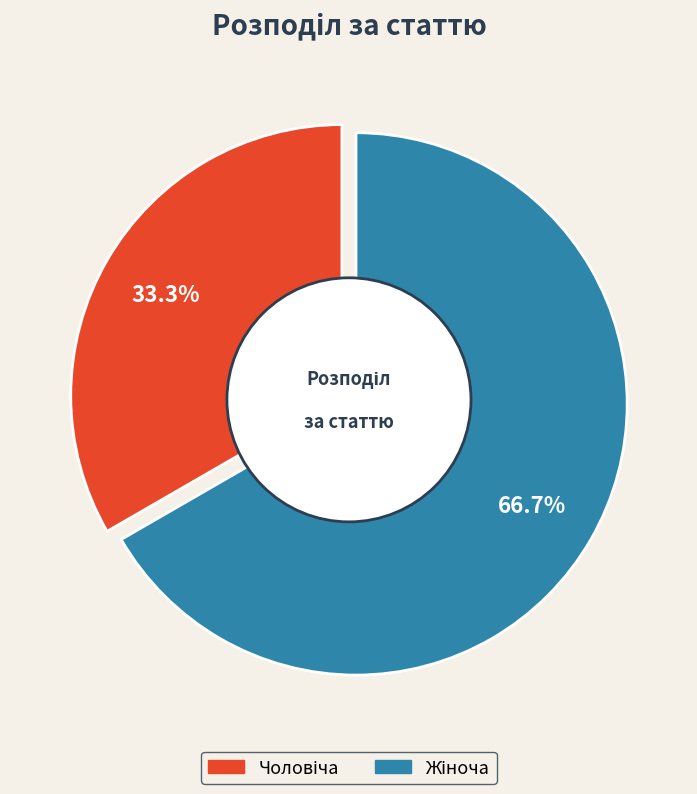

Does Жіноча represent more than half of the total?

Yes